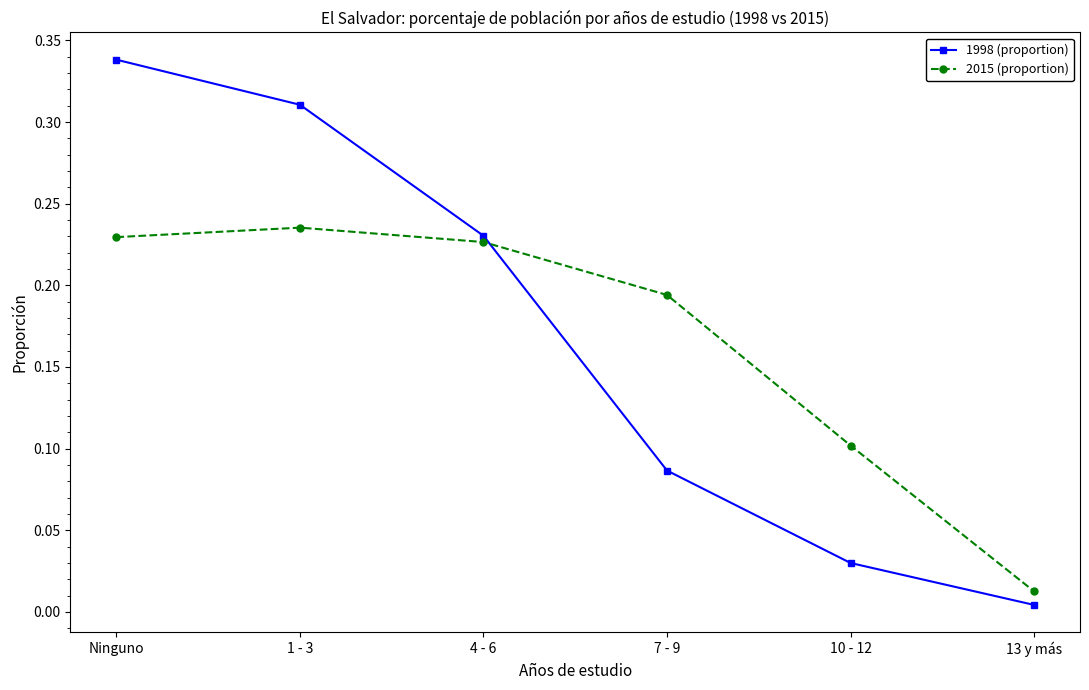

What are all the series names shown in the legend?

1998 (proportion), 2015 (proportion)